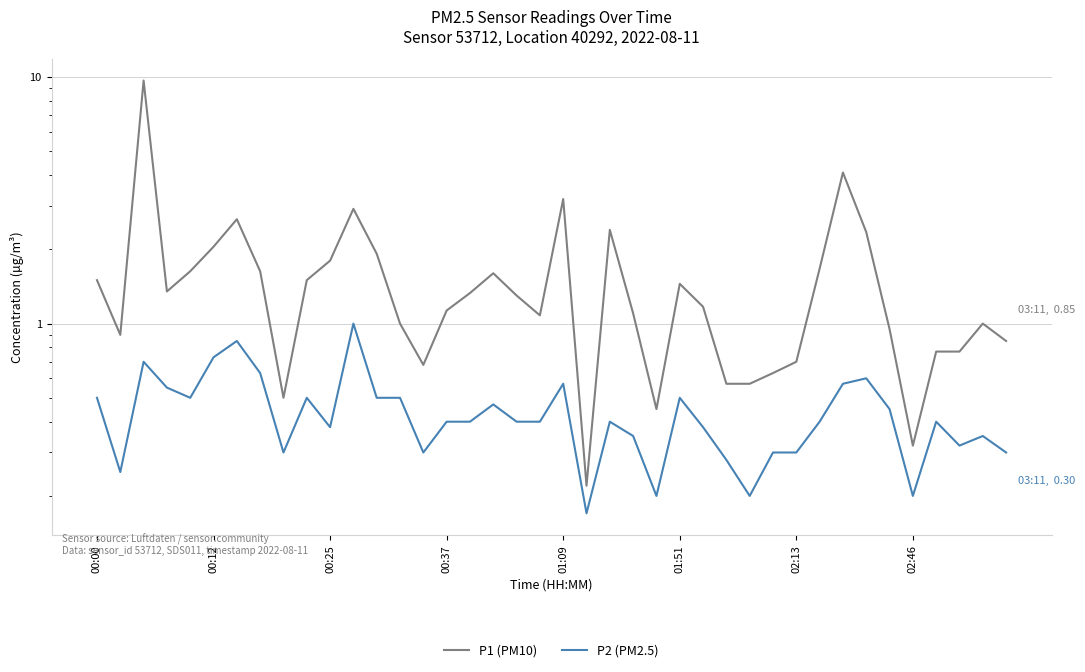

Rank the categories by P2 (PM2.5) value from lowest to highest.

21, 24, 28, 35, 00:12, 27, 8, 14, 29, 30, 39, 37, 23, 38, 10, 26, 15, 16, 18, 19, 22, 31, 36, 34, 17, 00:00, 01:09, 9, 12, 13, 25, 00:37, 20, 32, 33, 02:46, 00:25, 01:51, 02:13, 11